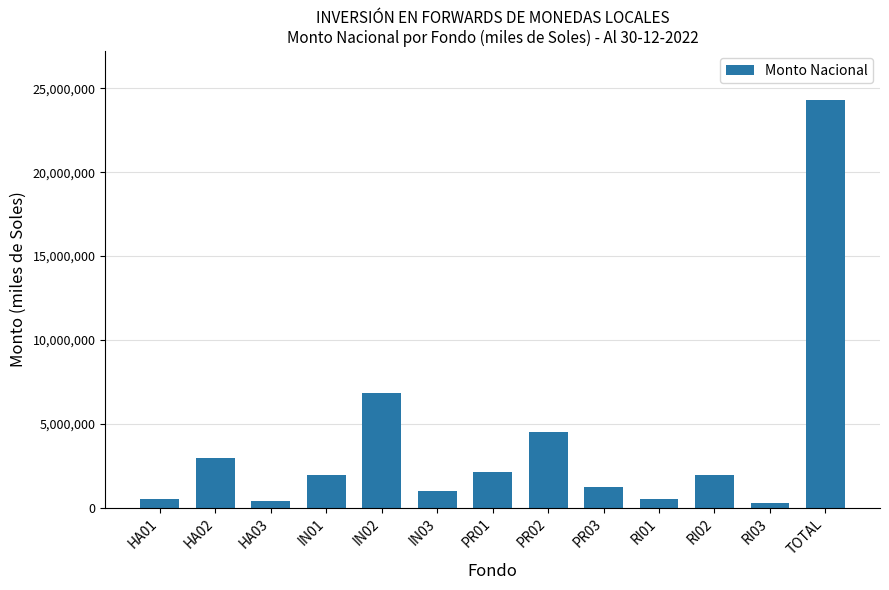

What is the smallest value displayed?

294887.5